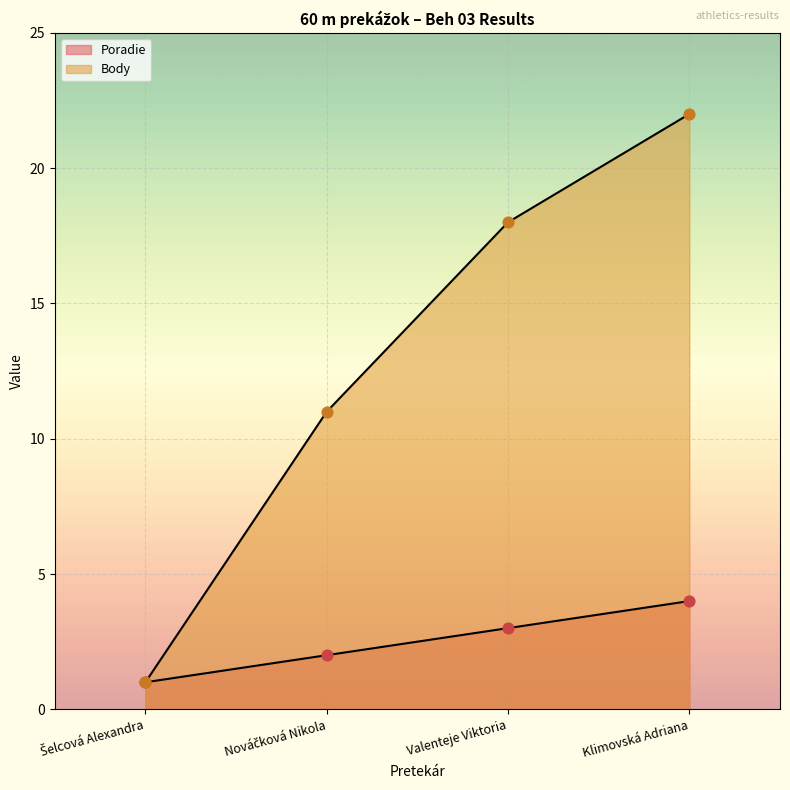

Which series contains the lowest Y value?

Poradie